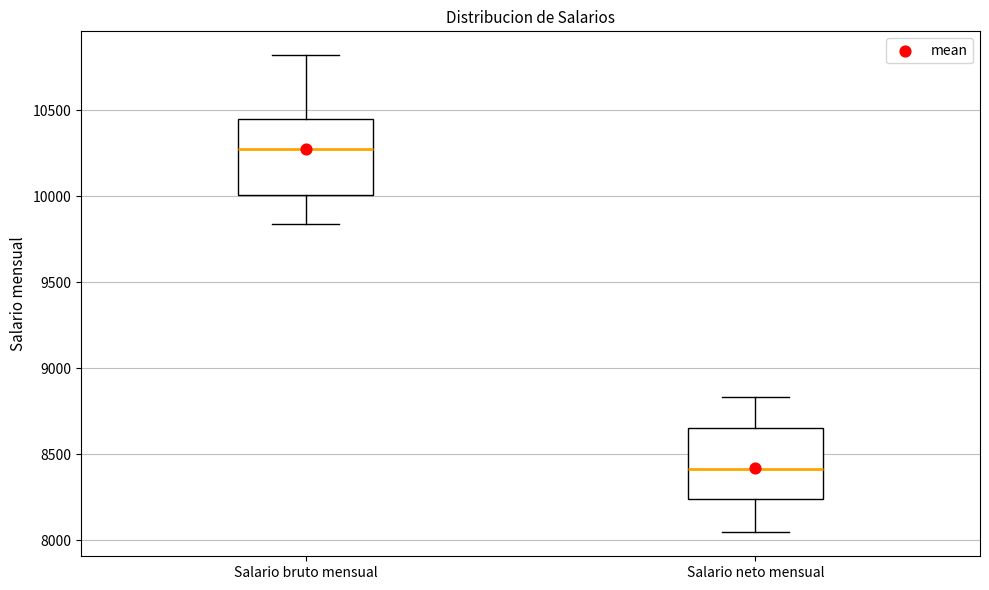

Which box has the highest median line?

Salario bruto mensual